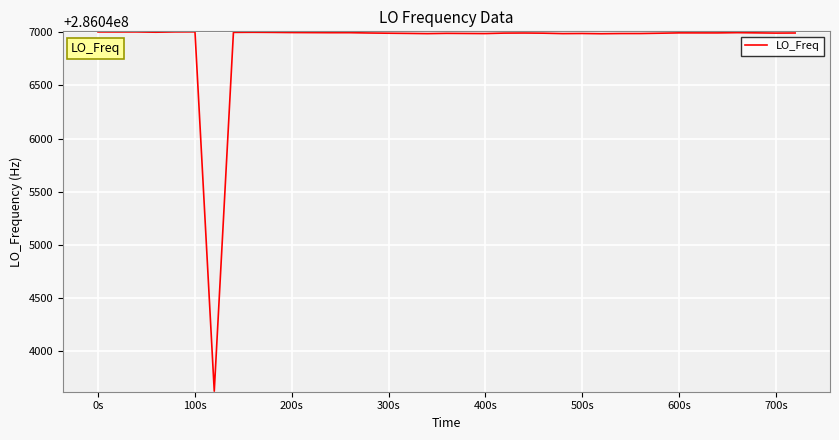

What is the maximum value shown in the chart?

286047003.3